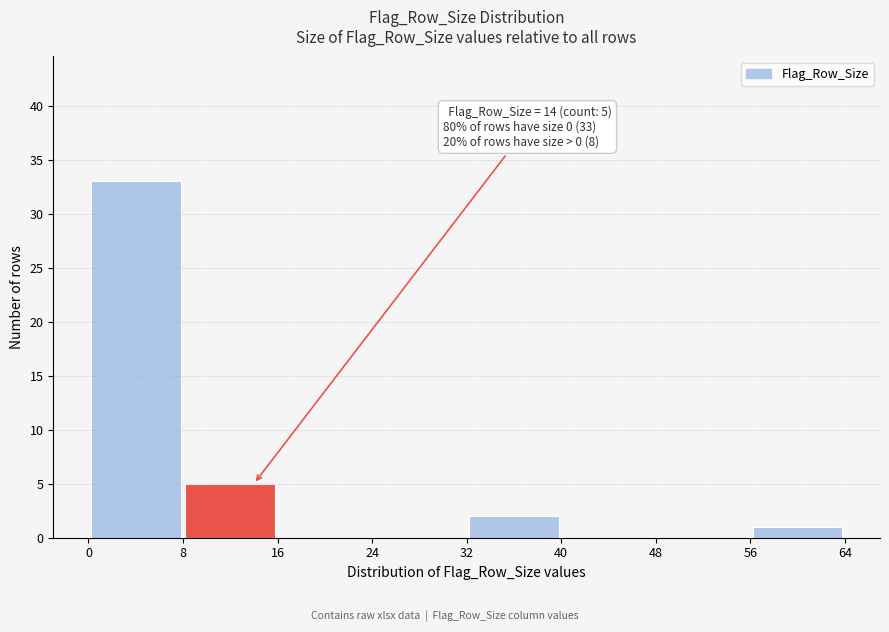

Which range on the x-axis has the tallest bar?

0 to 8